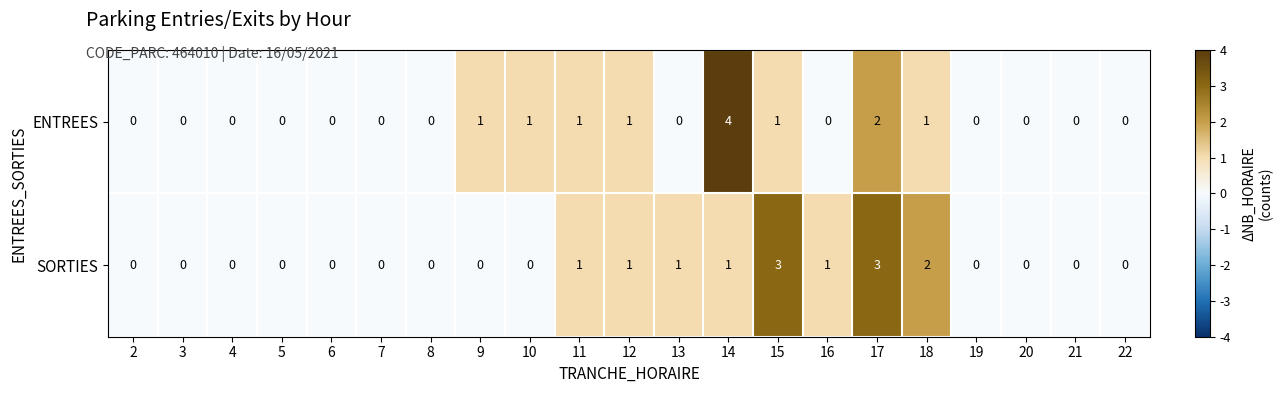

True or false: SORTIES has a value of 0 at 20.

True